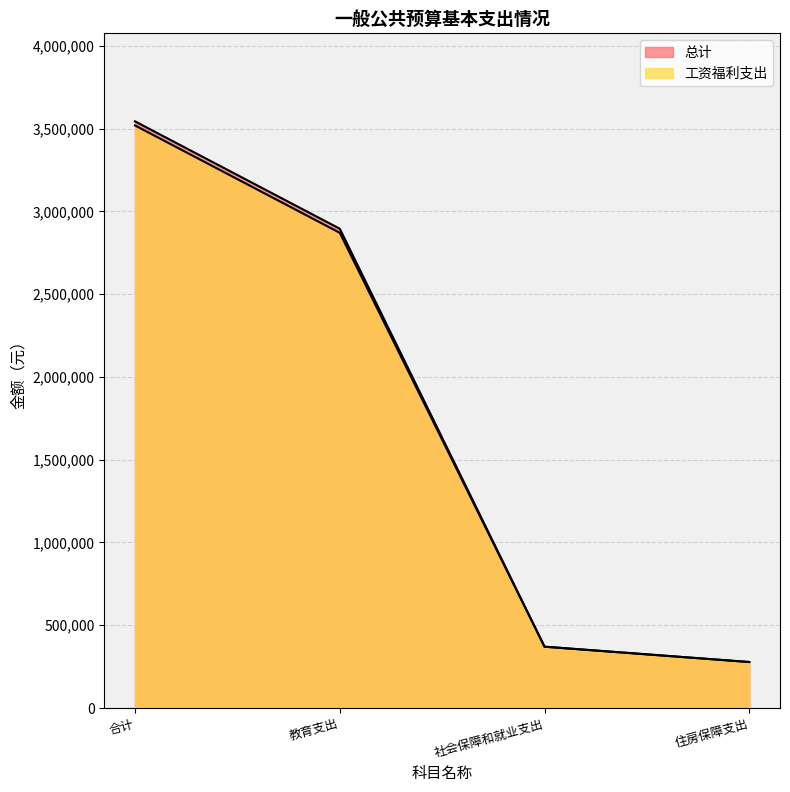

Which series changed the most between 合计 and 住房保障支出?

总计